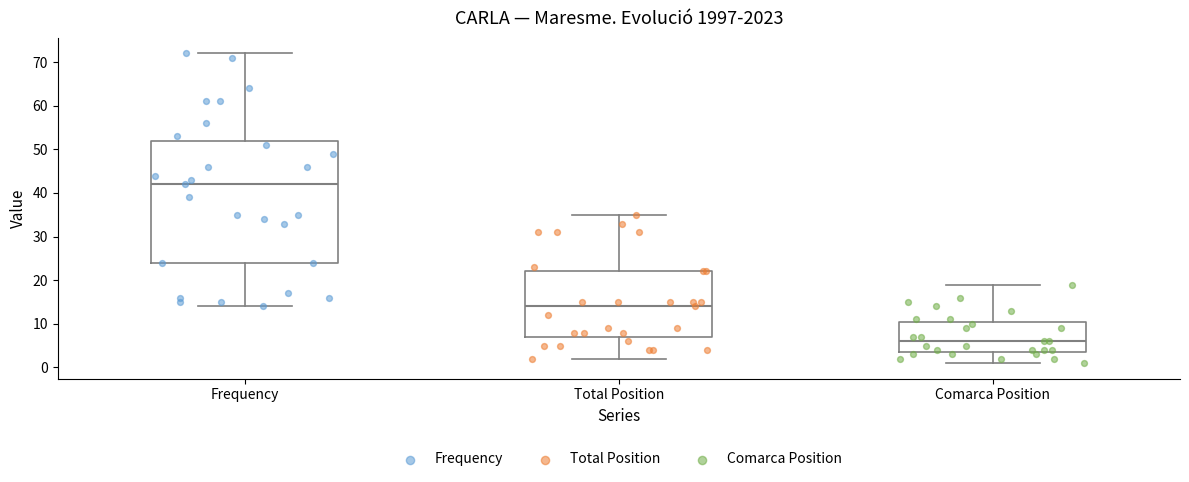

Reading left to right, read every box against the y-axis: the position of its median line, the range the box covers, and the ends of its whiskers. The values are not printed on the chart, so give them approximately, as read against the axis.

Frequency: median 42, box 24 to 52, whiskers 14 to 72
Total Position: median 14, box 7 to 22, whiskers 2 to 35
Comarca Position: median 6, box 4 to 11, whiskers 1 to 19